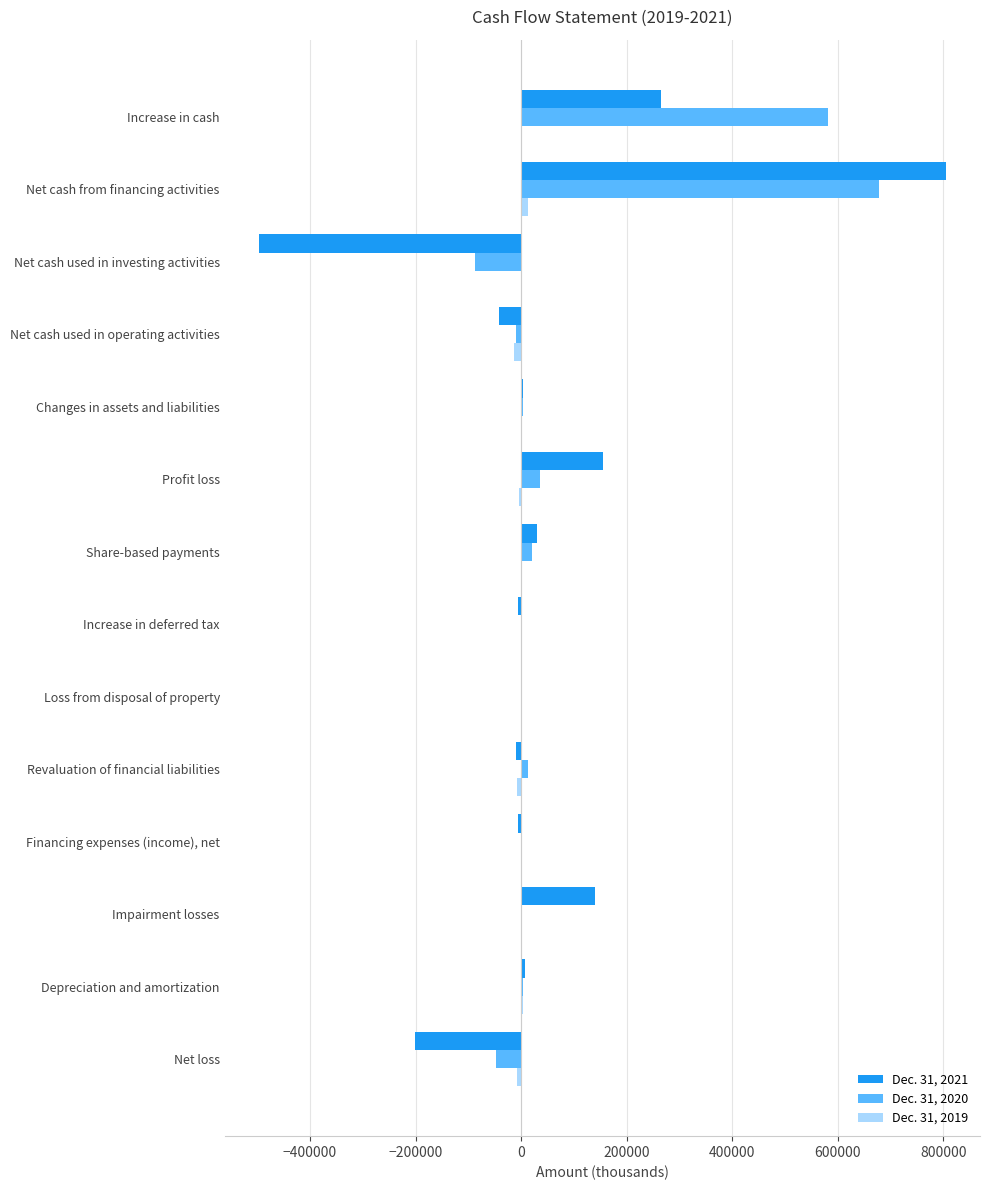

How many data points does each series have?

14